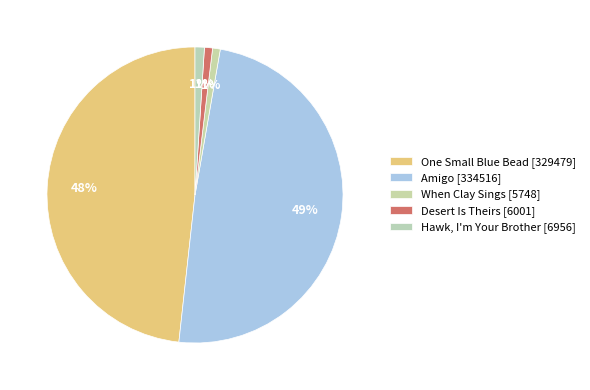

What percentage is the One Small Blue Bead [329479] slice, to the nearest percent?

48%